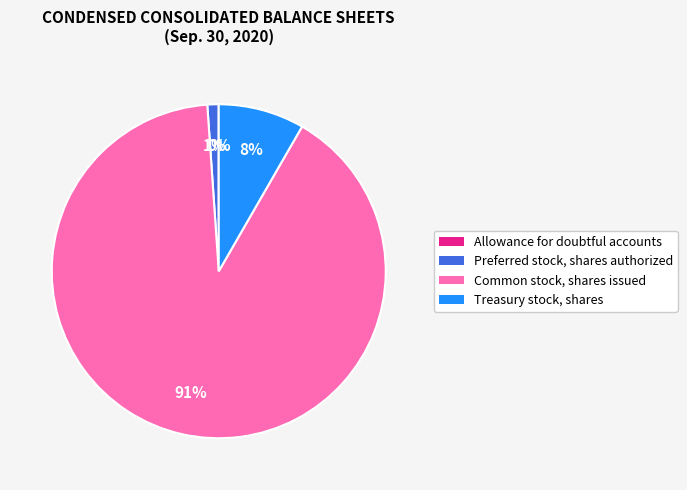

Does Preferred stock, shares authorized represent more than half of the total?

No